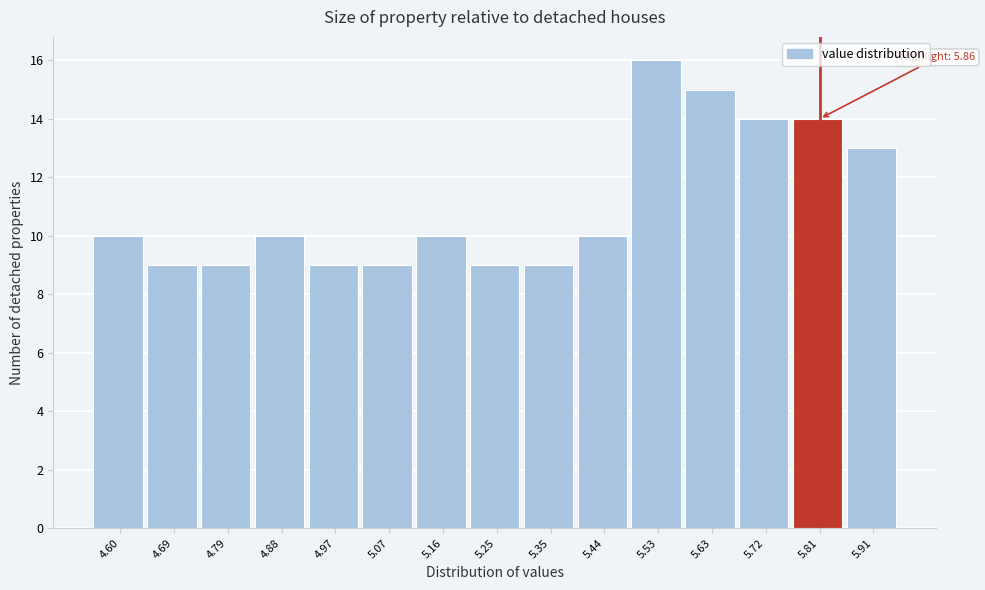

Reading left to right, transcribe all the data shown in this chart.

4.60=10	4.69=9	4.79=9	4.88=10	4.97=9	5.07=9	5.16=10	5.25=9	5.35=9	5.44=10	5.53=16	5.63=15	5.72=14	5.81=14	5.91=13